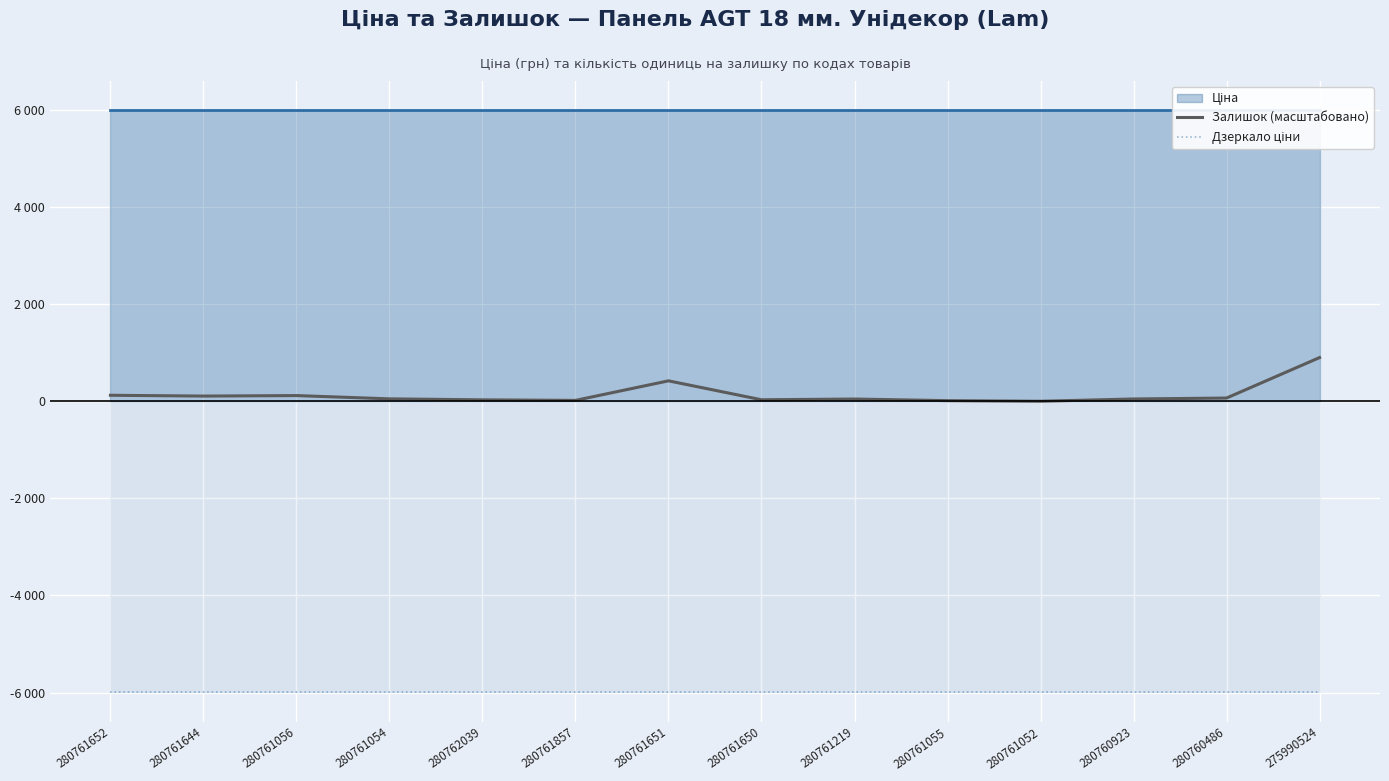

At which category does Залишок (масштабовано) reach its first local peak?

280761056